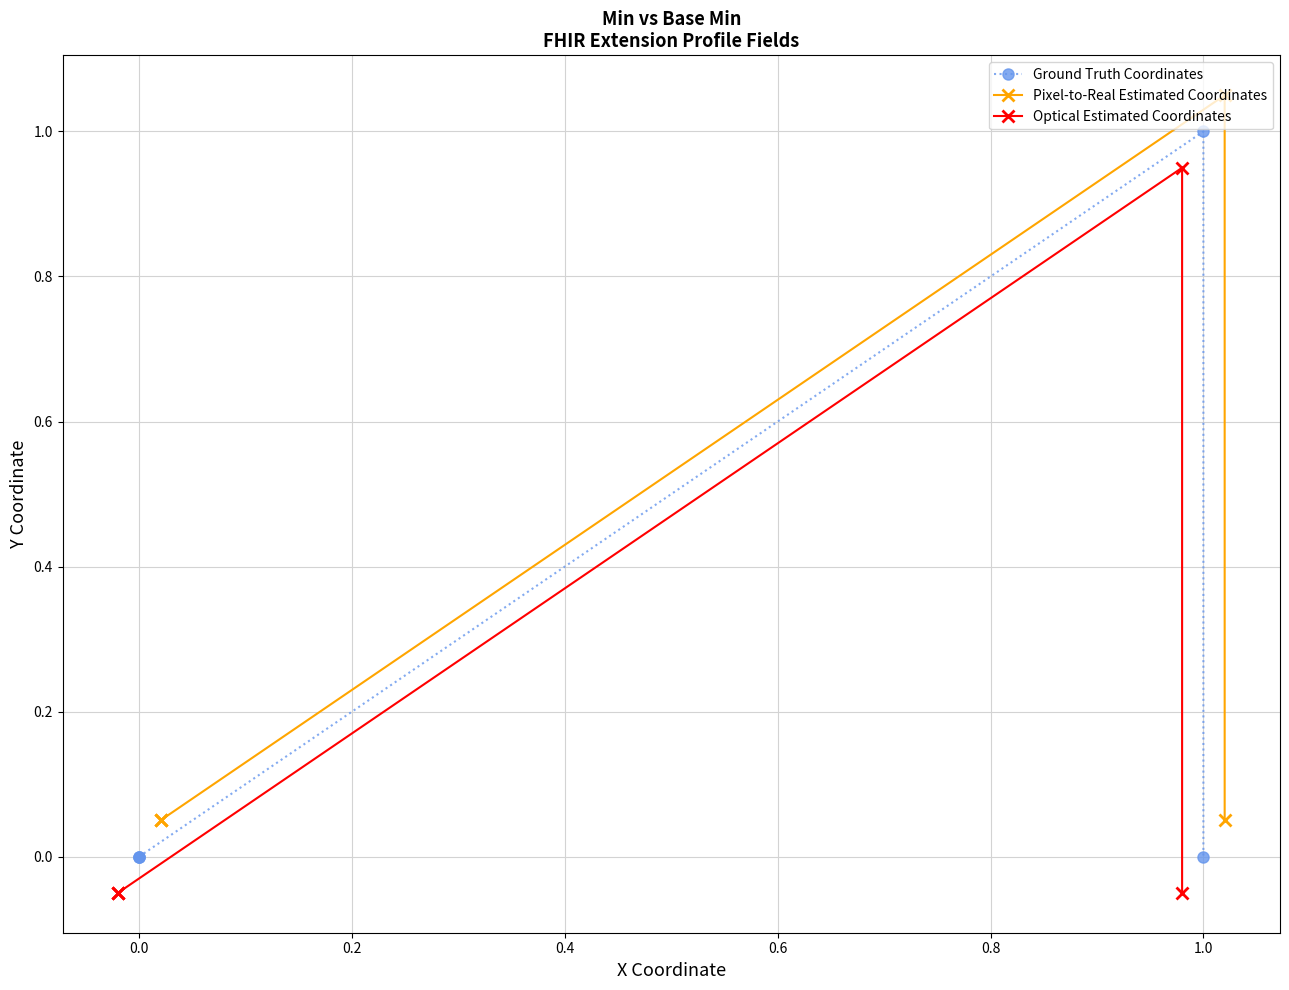

In Optical Estimated Coordinates, how many points are higher than both neighbors (excluding endpoints)?

1